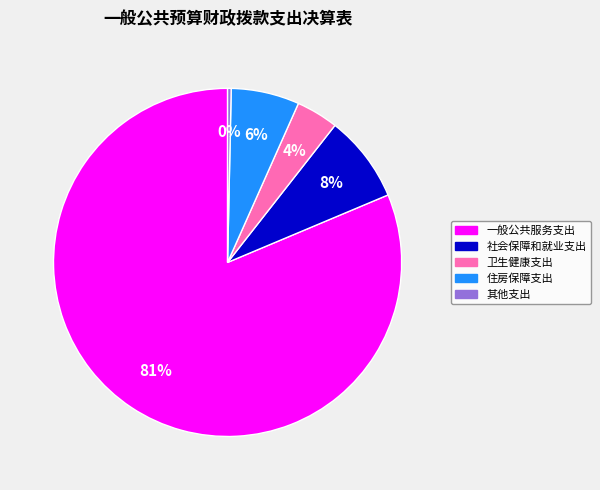

To the nearest percent, what percentage of the pie is 住房保障支出?

6%